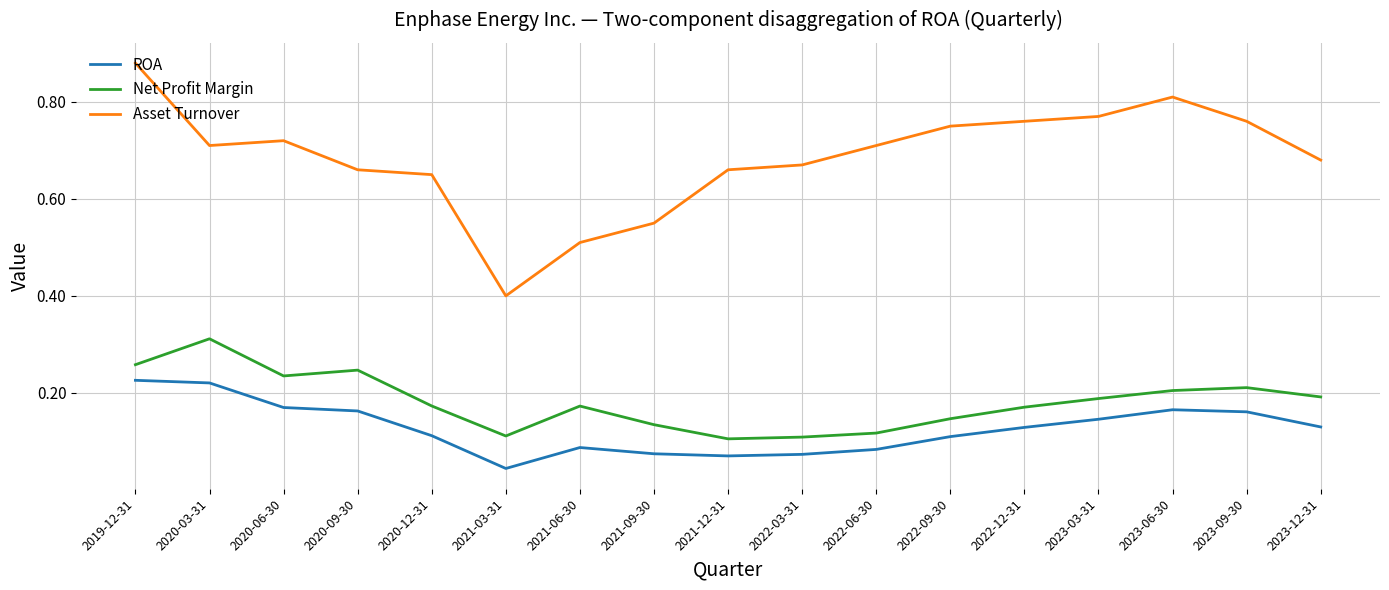

At which category does Net Profit Margin reach its first local peak?

2020-03-31